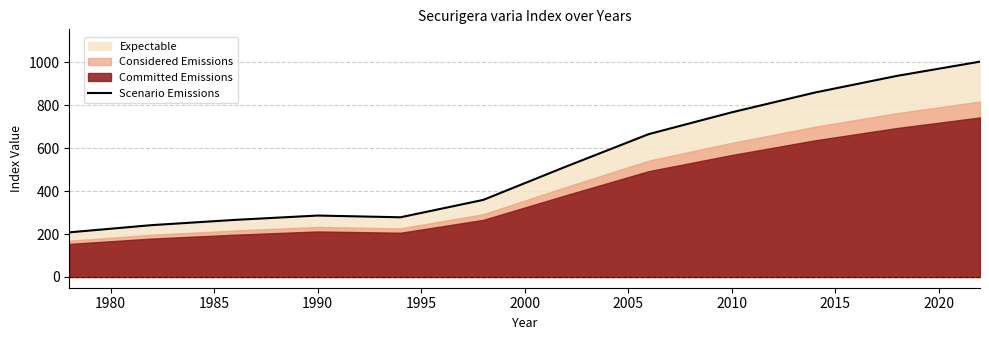

Is it true that Scenario Emissions equals 399.6 at 2010?

False